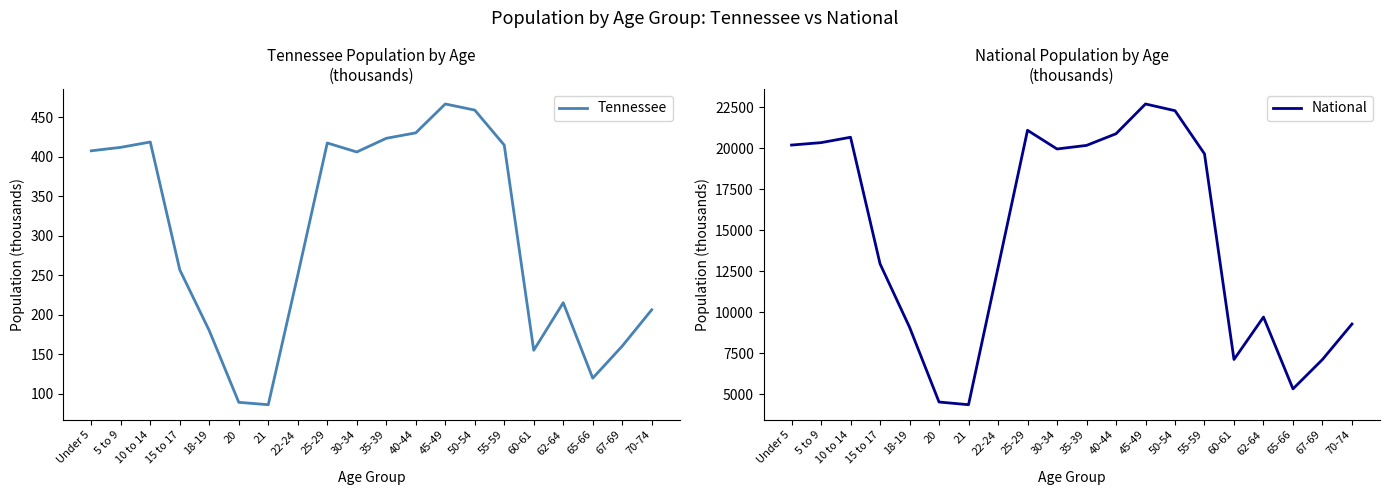

Where is National nearest to the value 13531?

15 to 17